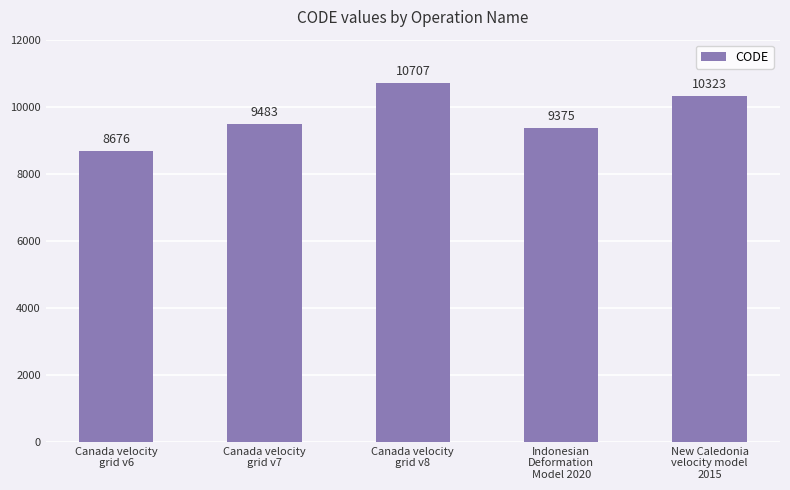

How many categories are shown in the chart?

5